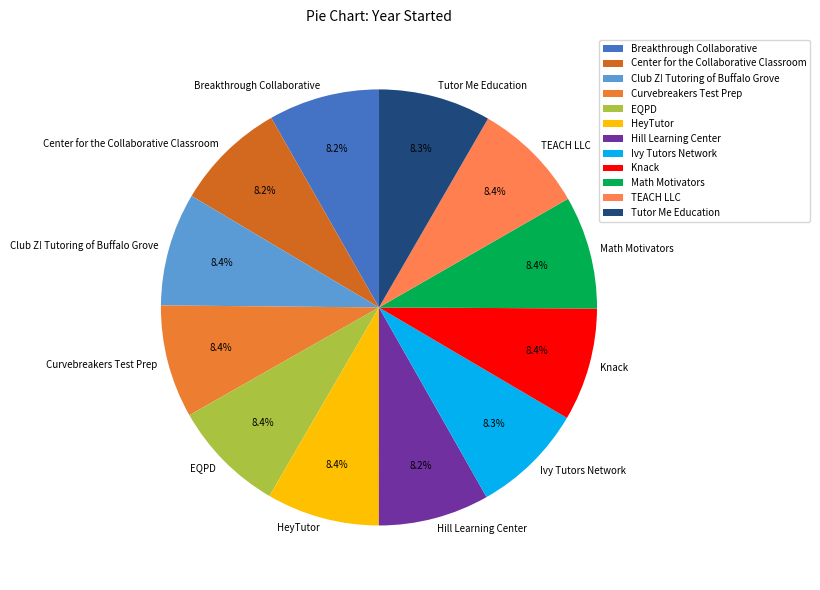

True or false: Math Motivators accounts for 19% of the total.

False